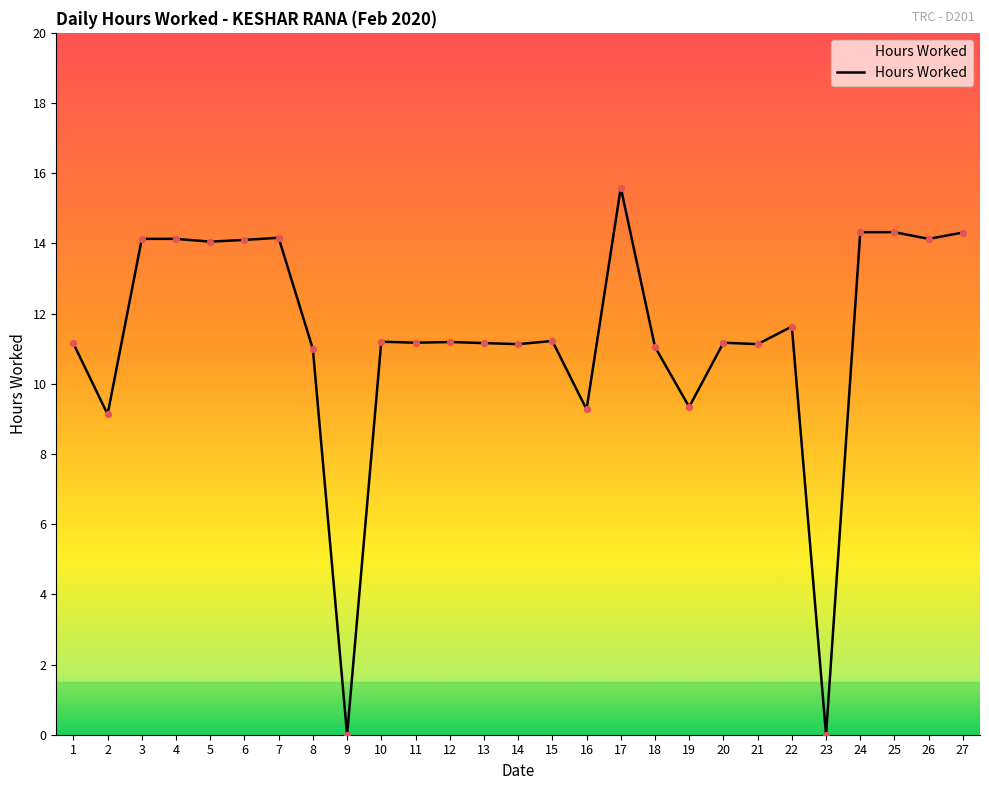

Between 25 and 4, which is larger?

25